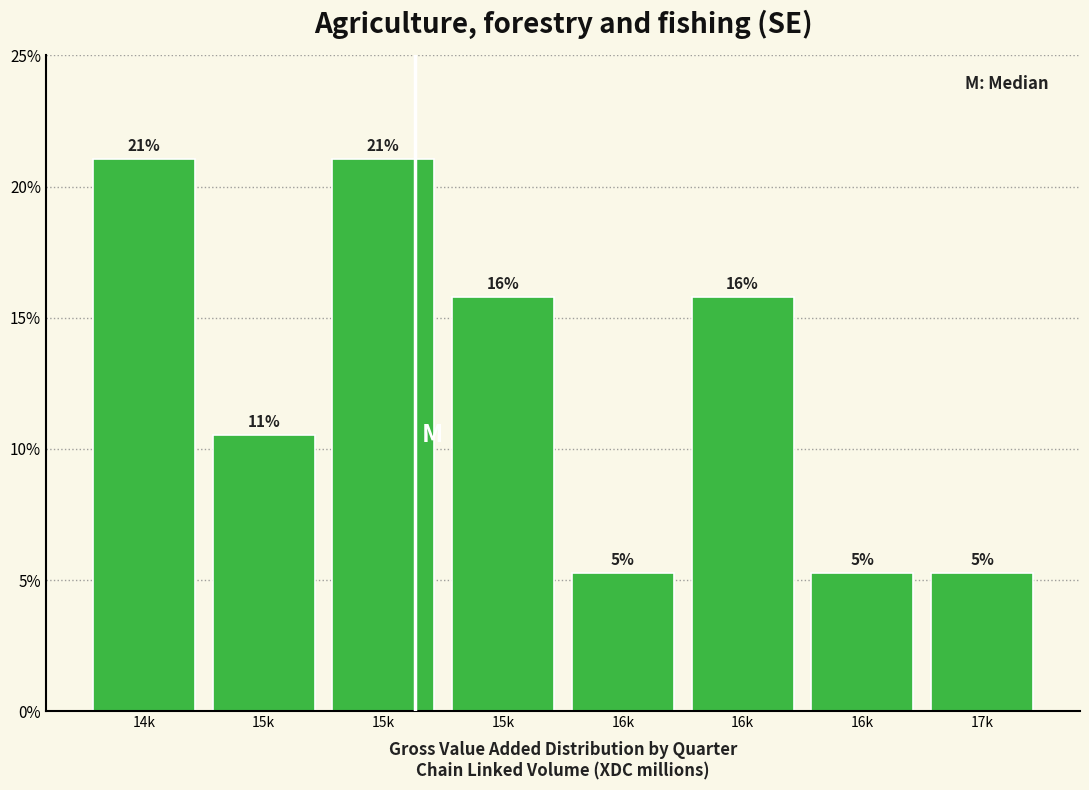

Are the bars horizontal?

No